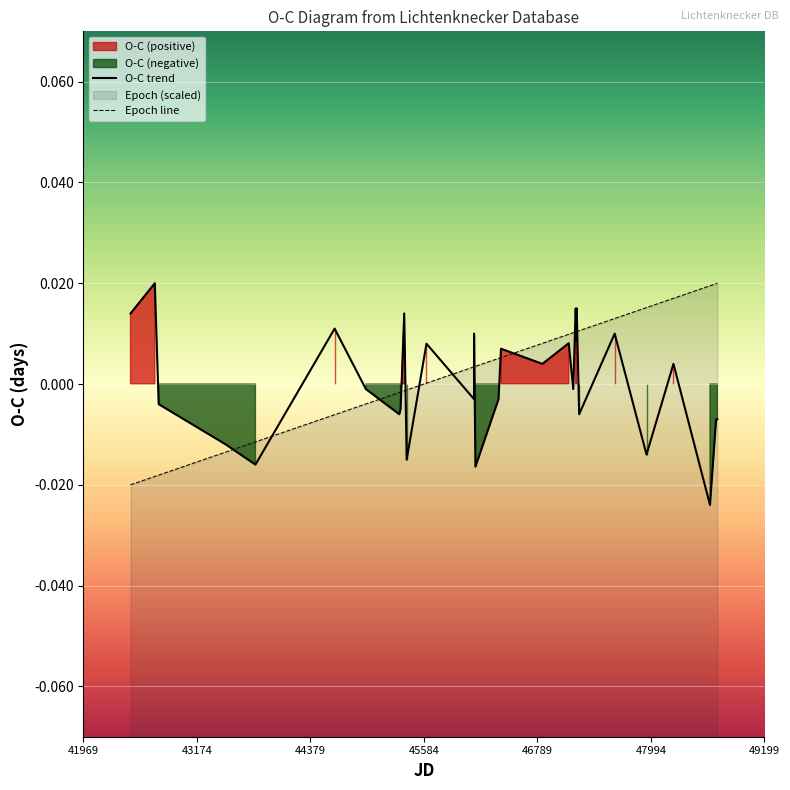

List the series in order of their peak value, highest first.

O-C trend, Epoch line